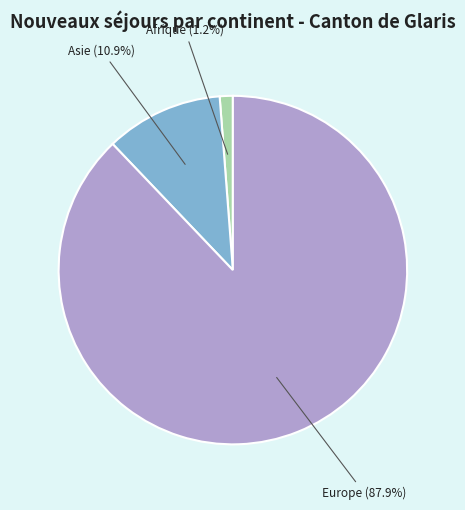

Which has a higher value, Asie or Afrique?

Asie